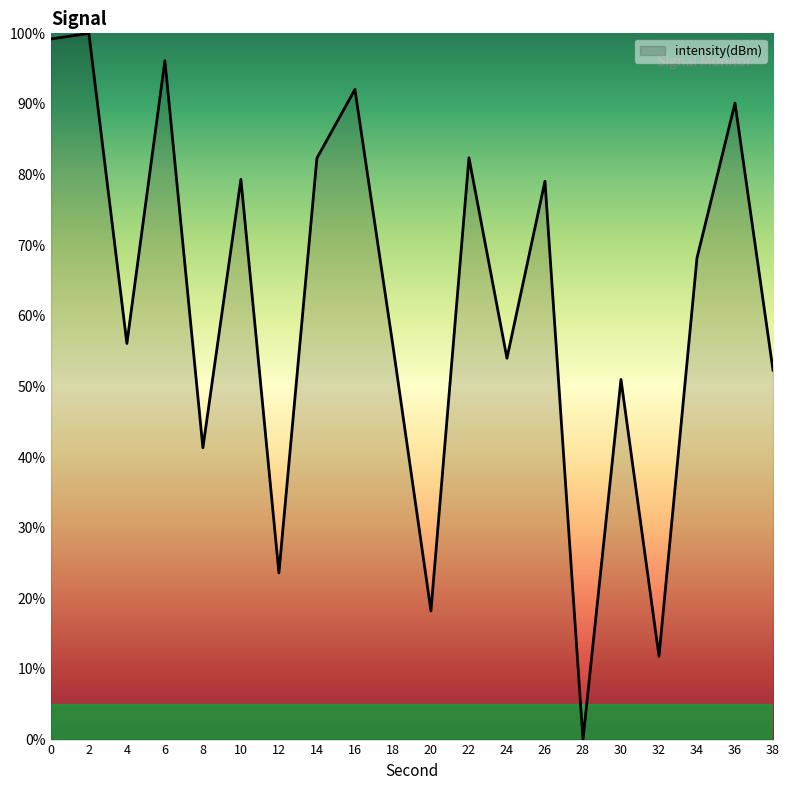

What is the sum of the values at 14 and 10?

161.7